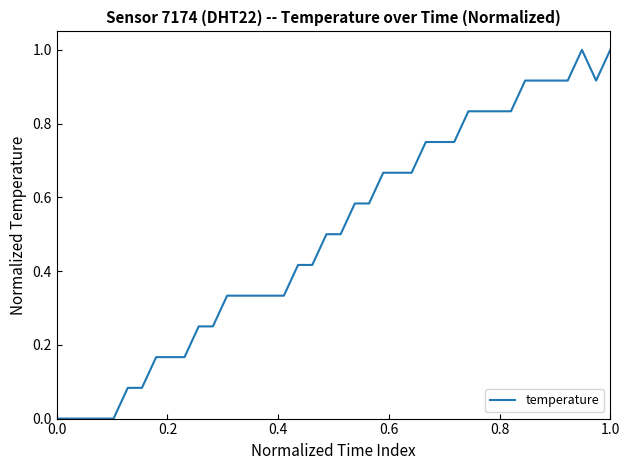

What is the difference between the maximum and minimum values?

1.0